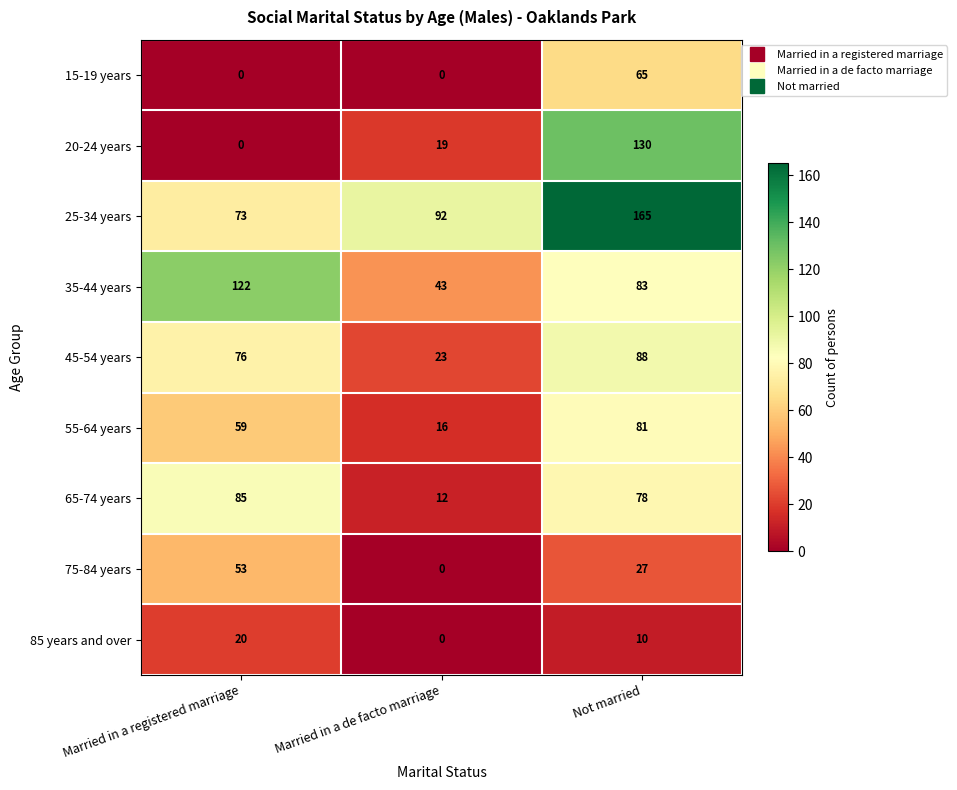

Reading right to left, transcribe all the data shown in this chart.

15-19 years: 65	0	0
20-24 years: 130	19	0
25-34 years: 165	92	73
35-44 years: 83	43	122
45-54 years: 88	23	76
55-64 years: 81	16	59
65-74 years: 78	12	85
75-84 years: 27	0	53
85 years and over: 10	0	20